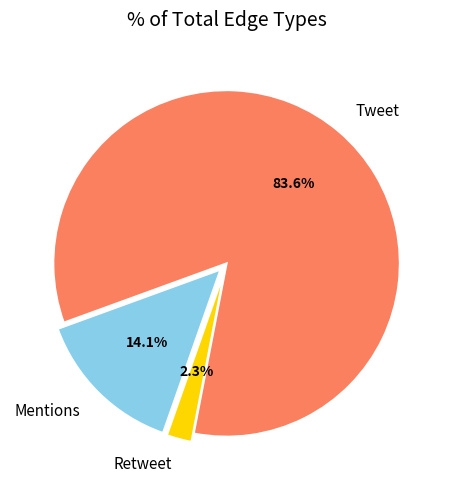

To the nearest percent, what portion does Mentions represent?

14%